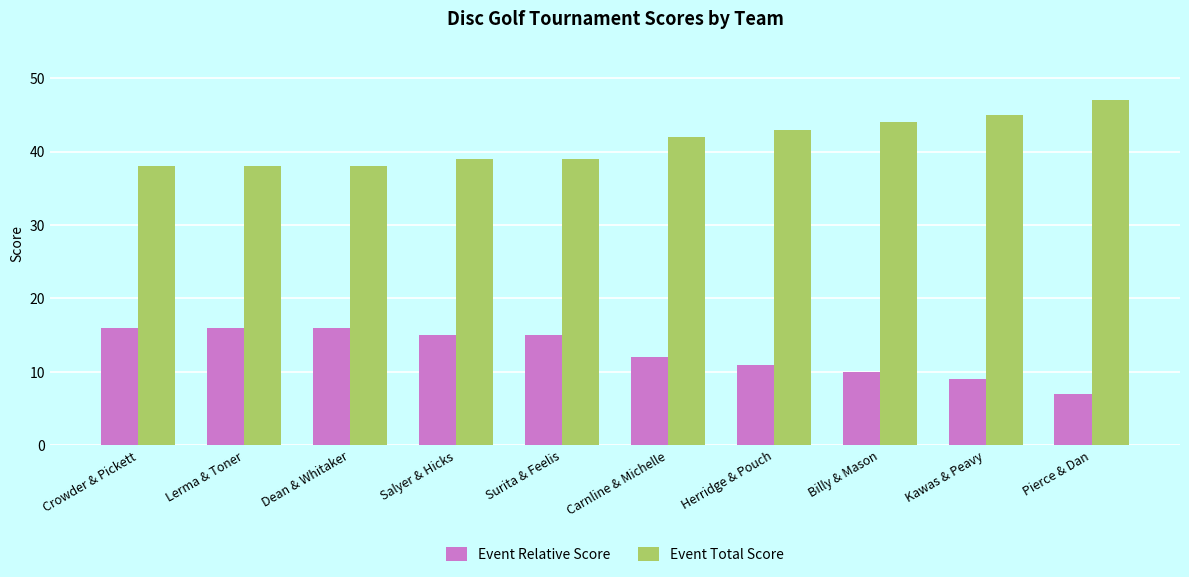

The value of Event Total Score at Pierce & Dan is 81. True or false?

False